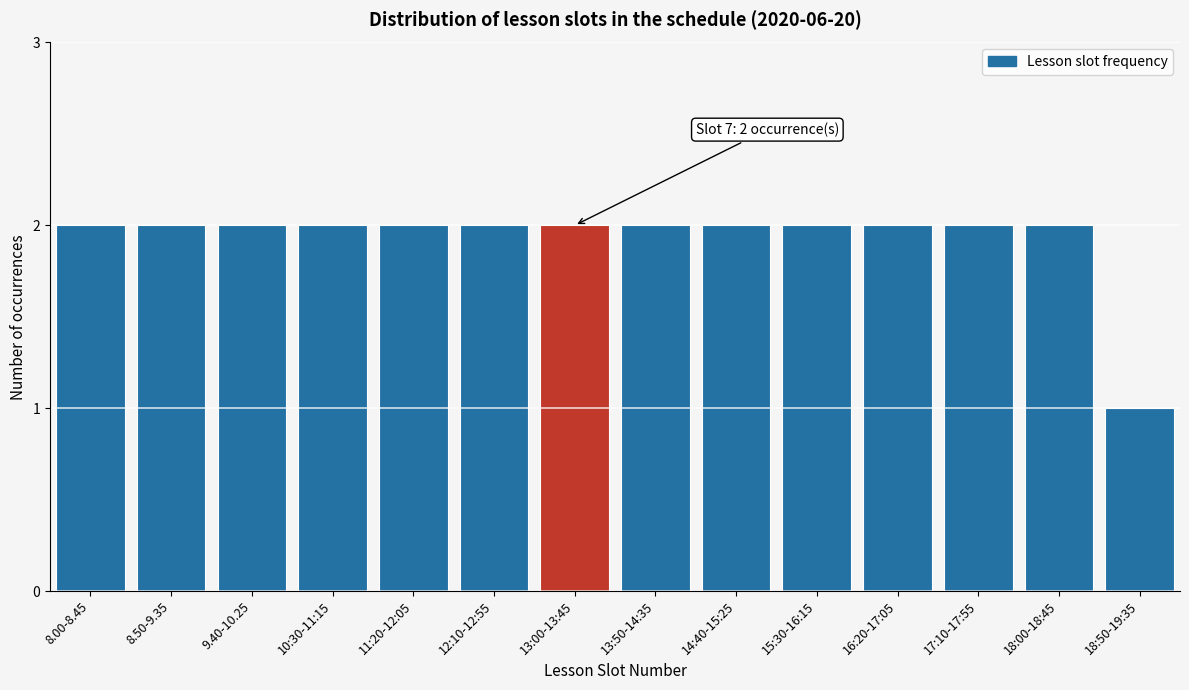

Reading left to right, transcribe all the data shown in this chart.

2	2	2	2	2	2	2	2	2	2	2	2	2	1